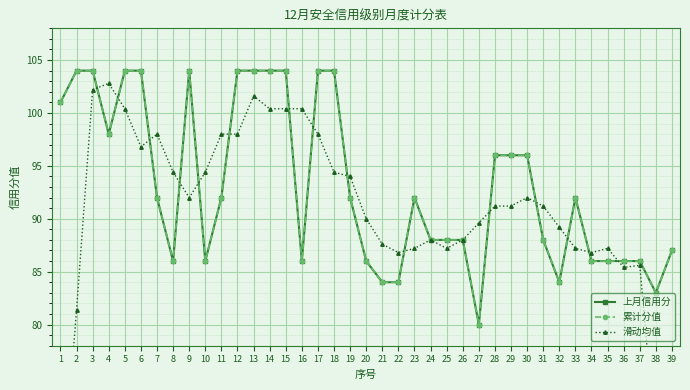

The value of 上月信用分 at 28 is 96.0. True or false?

True